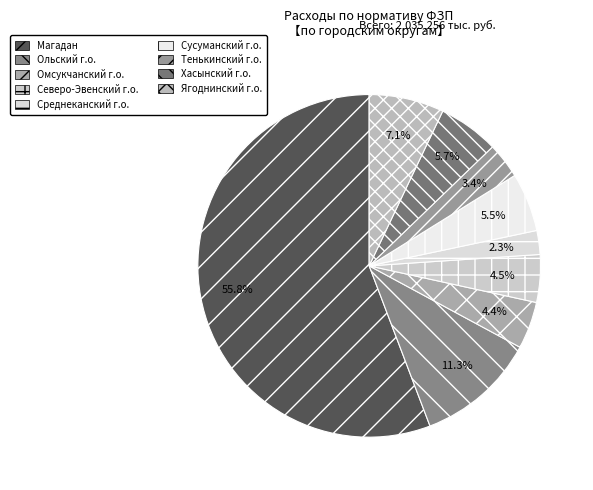

How many segments does this pie chart have?

9